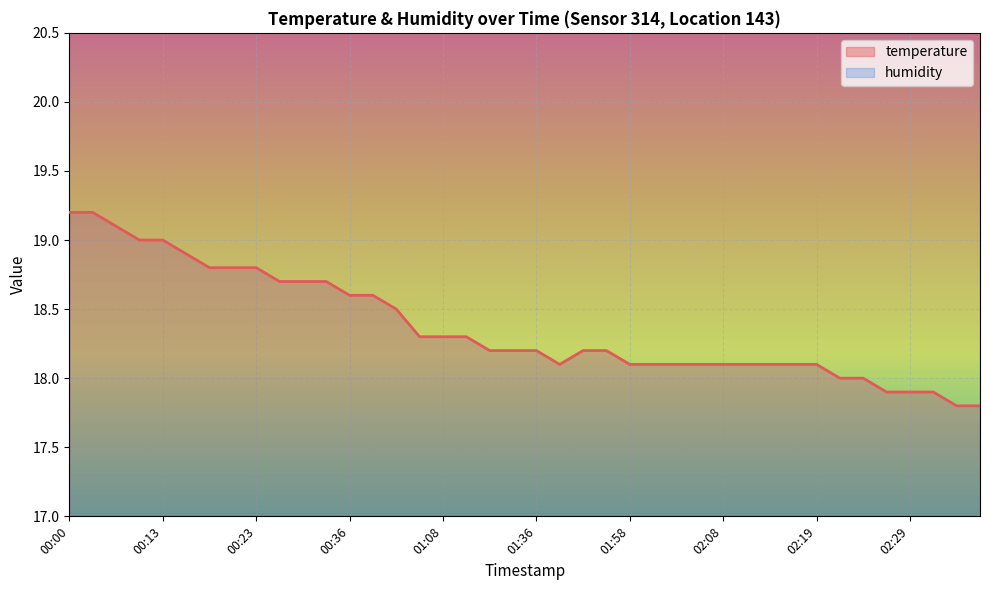

True or false: the data shows 18.2 at 01:30.

True